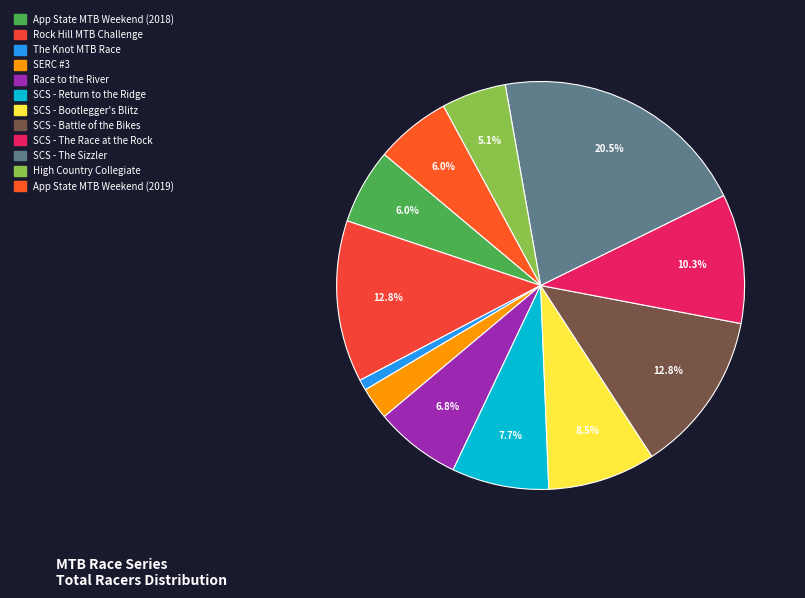

Between SCS - Return to the Ridge and SCS - The Race at the Rock, which is larger?

SCS - The Race at the Rock